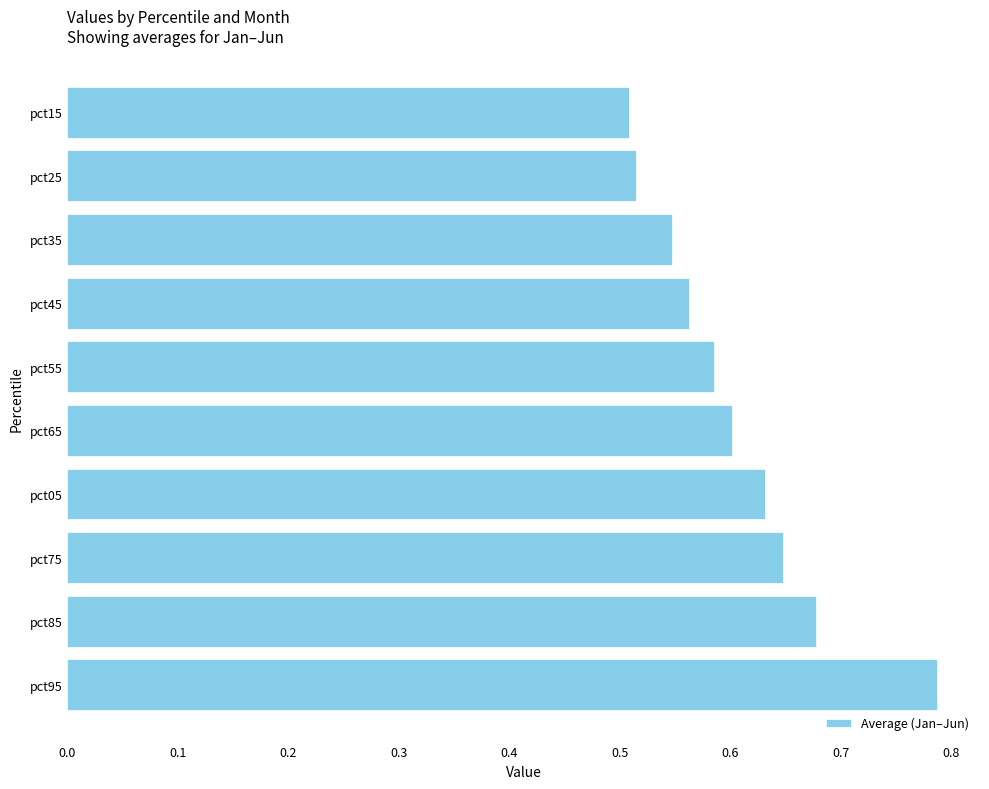

At which category does the chart reach its peak across all series?

pct95